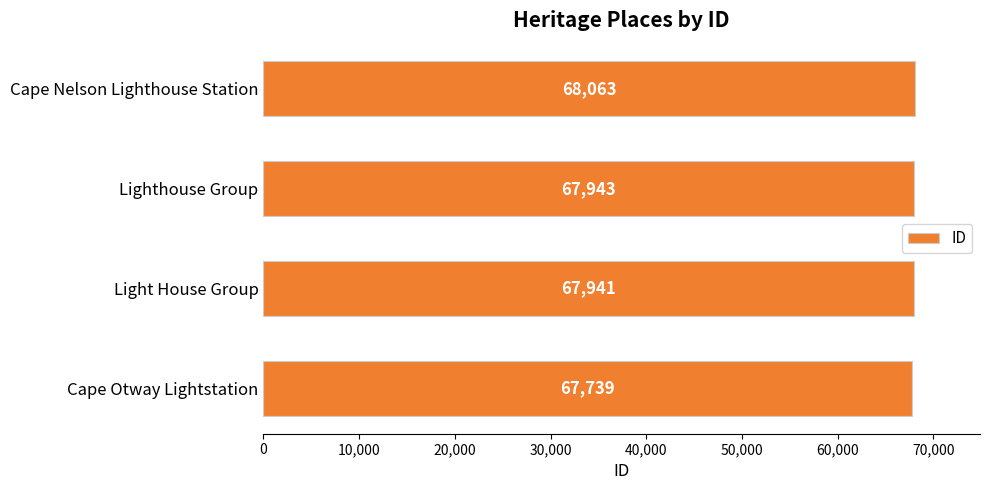

Reading bottom to top, list all the values displayed in this chart.

67739	67941	67943	68063